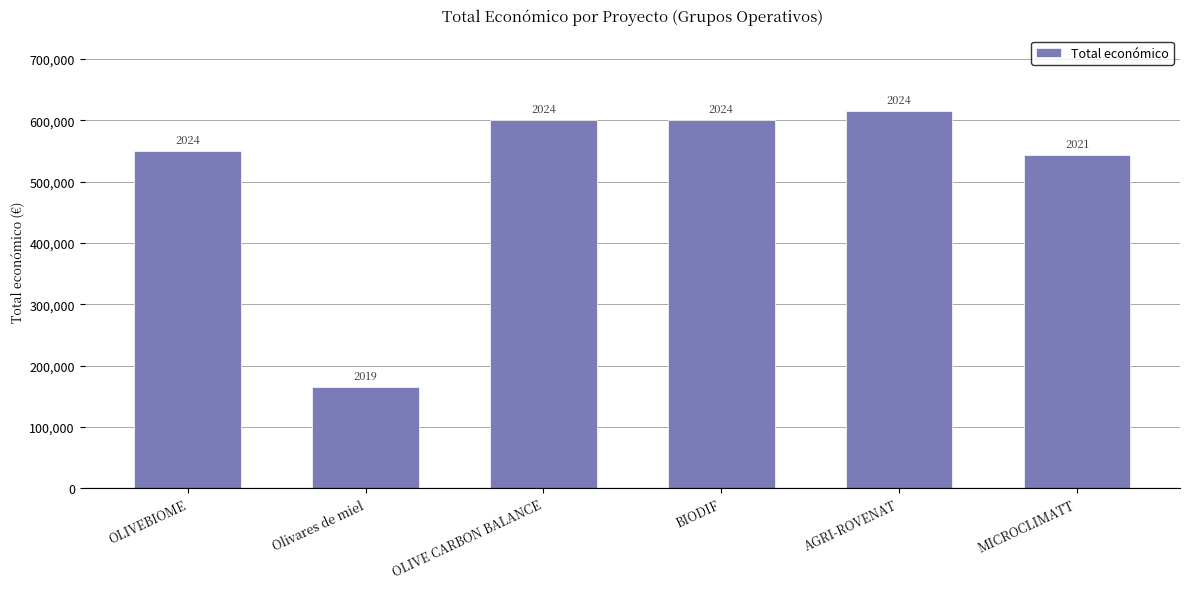

True or false: the data shows 164995 at Olivares de miel.

True